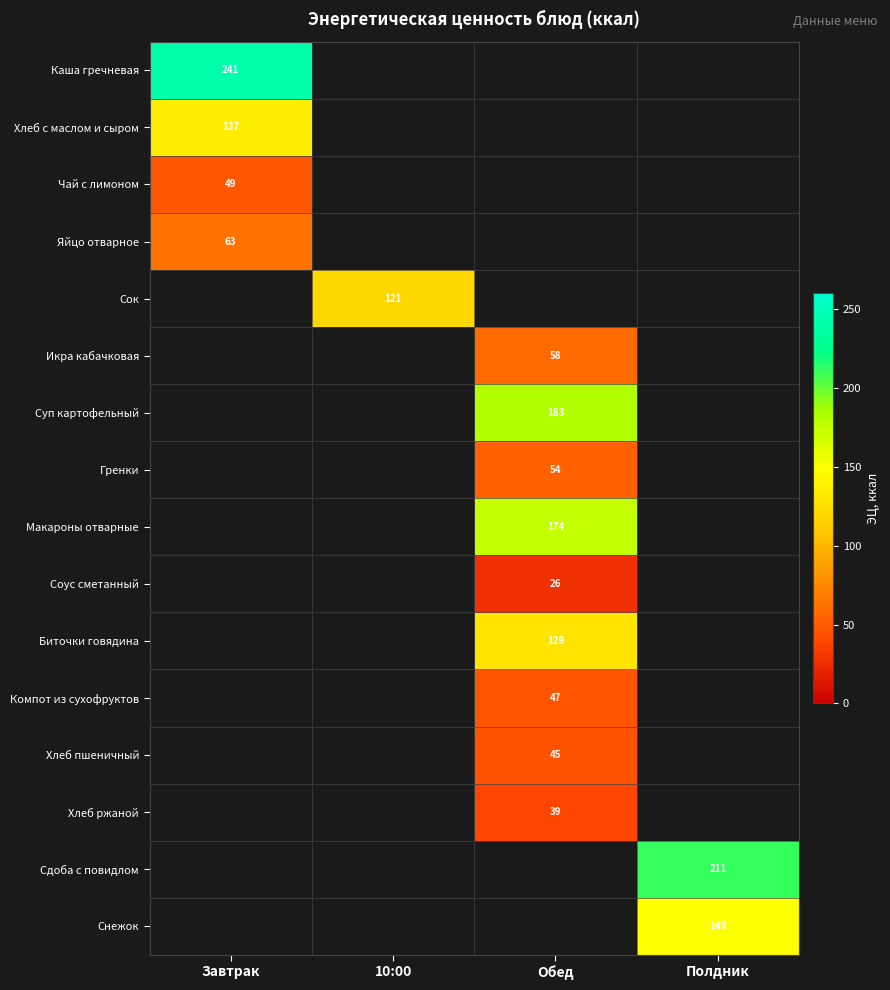

Which category has the highest value across all series?

Завтрак